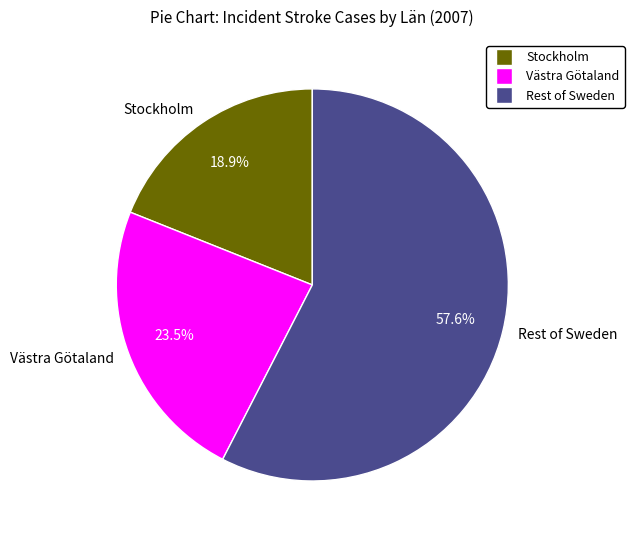

What is the majority slice?

Rest of Sweden